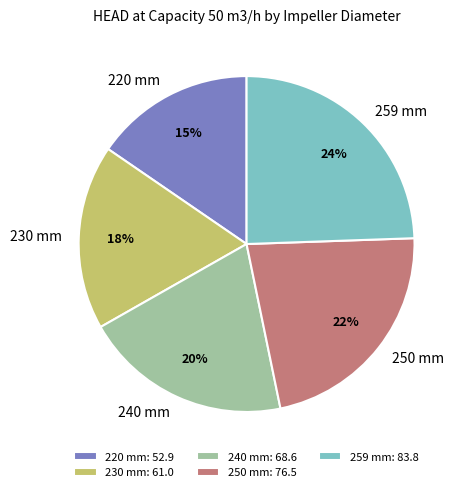

To the nearest percent, what percentage of the pie is 259 mm?

24%